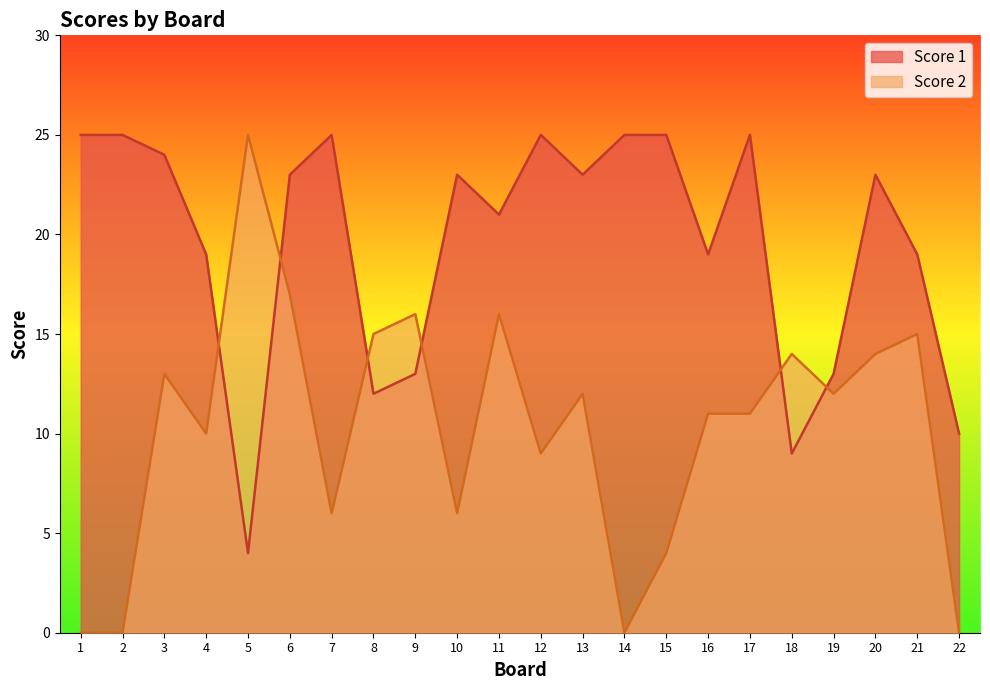

Reading left to right, what are all the values shown in this chart?

Score 1: 1=25	2=25	3=24	4=19	5=4	6=23	7=25	8=12	9=13	10=23	11=21	12=25	13=23	14=25	15=25	16=19	17=25	18=9	19=13	20=23	21=19	22=10
Score 2: 1=0	2=0	3=13	4=10	5=25	6=17	7=6	8=15	9=16	10=6	11=16	12=9	13=12	14=0	15=4	16=11	17=11	18=14	19=12	20=14	21=15	22=0